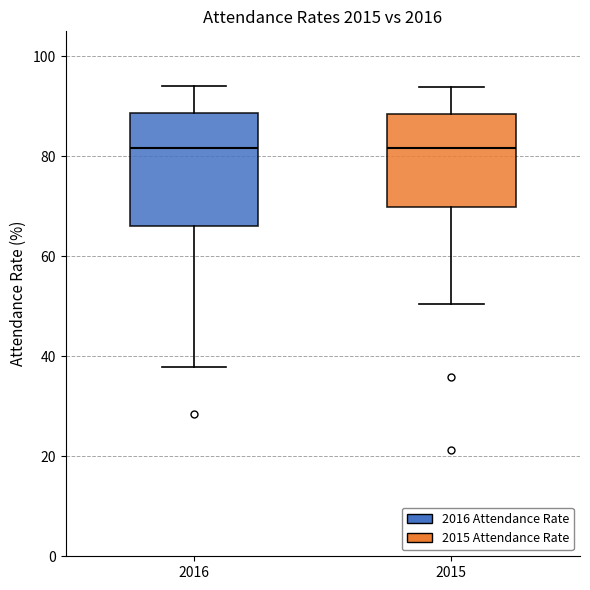

Reading left to right, read every box against the y-axis: the position of its median line, the range the box covers, and the ends of its whiskers. The values are not printed on the chart, so give them approximately, as read against the axis.

2016: median 82, box 66 to 88, whiskers 38 to 94
2015: median 82, box 70 to 88, whiskers 50 to 94